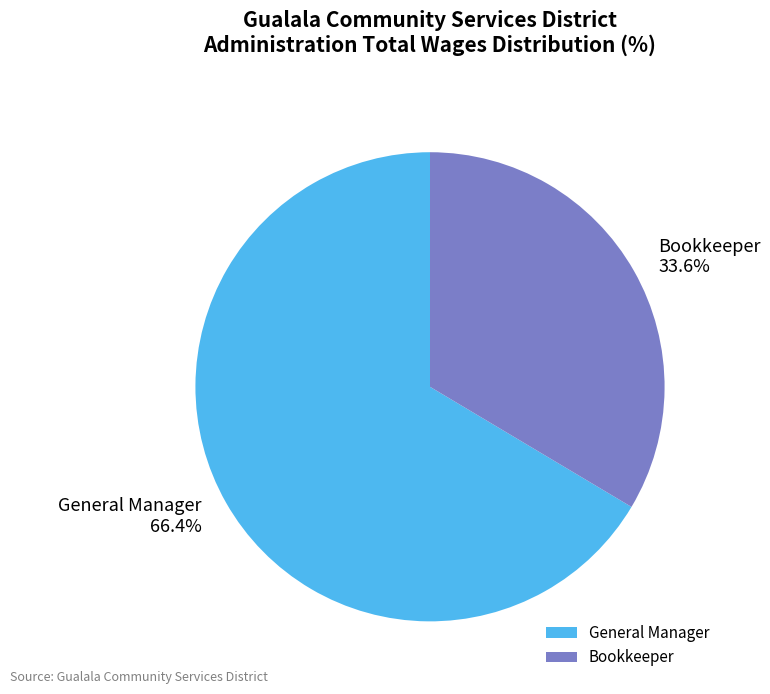

To the nearest percent, what is the difference between the Bookkeeper and General Manager slice percentages?

33%